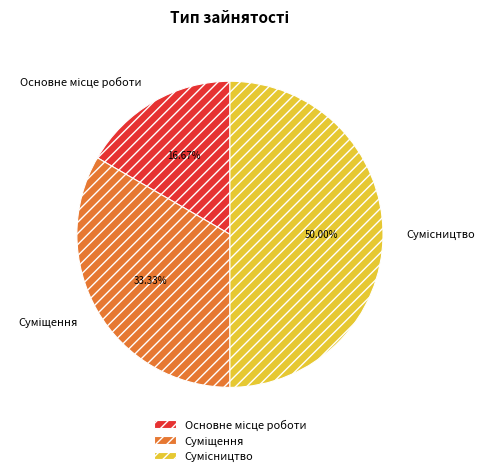

How many slices are in this pie chart?

3